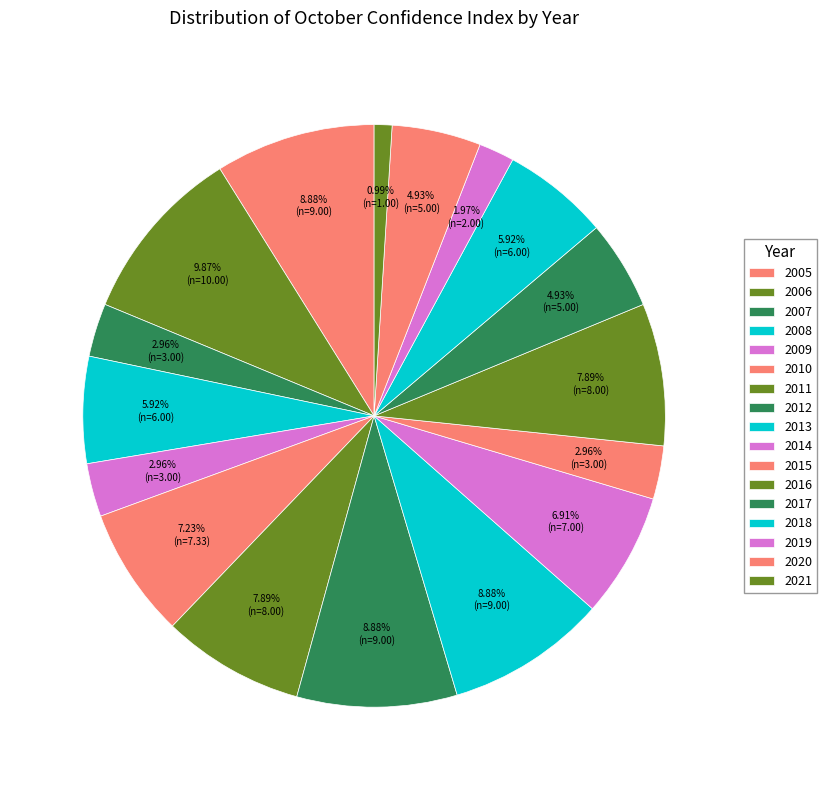

To the nearest percent, what is the combined percentage of 2021 and 2012?

10%